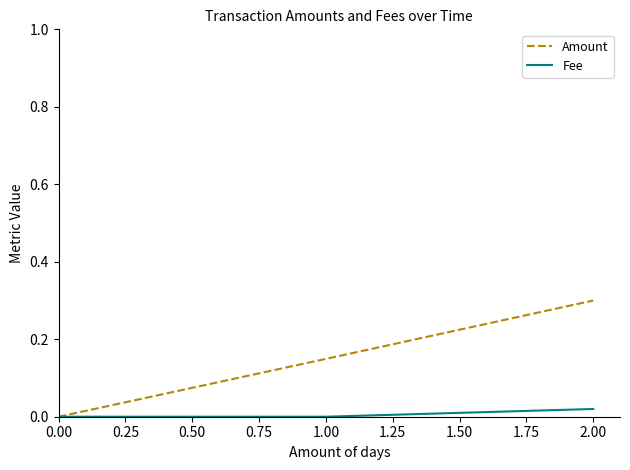

How many values in Amount are above zero?

2